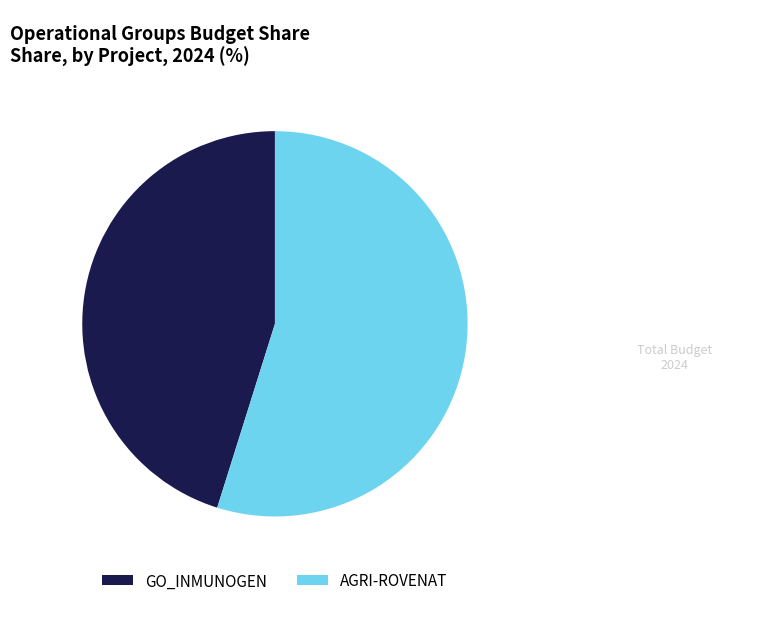

Which has a higher value, GO_INMUNOGEN or AGRI-ROVENAT?

AGRI-ROVENAT